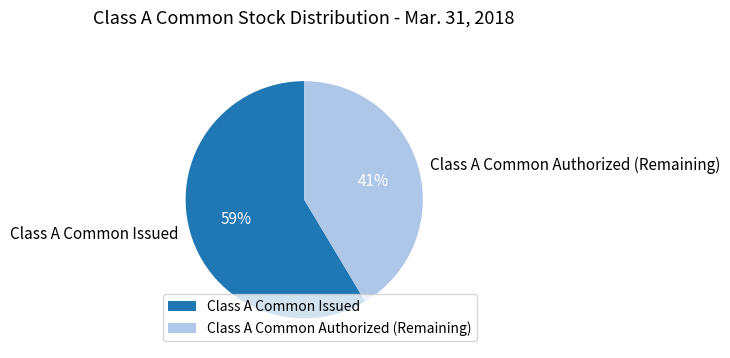

Is the sum of Class A Common Issued and Class A Common Authorized (Remaining) greater than half?

Yes